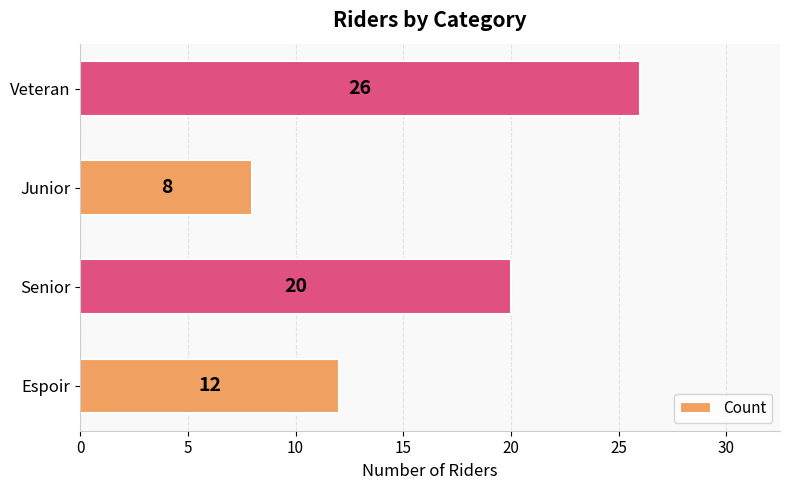

At which label is the value closest to 17?

Senior